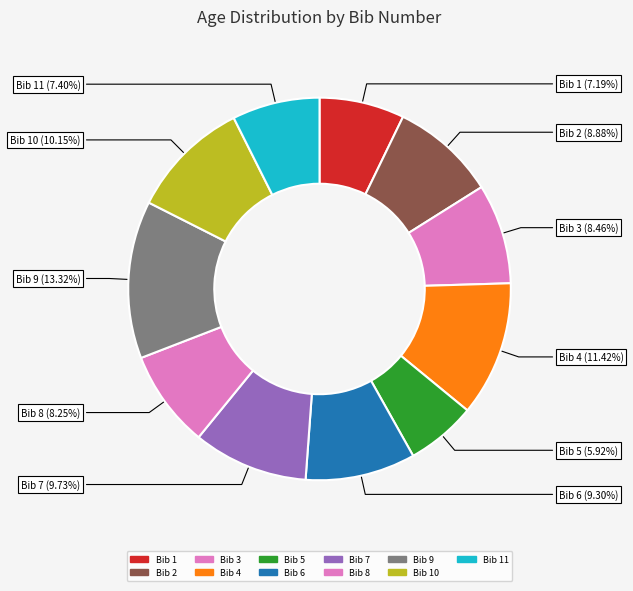

Count the number of slices in the pie.

11